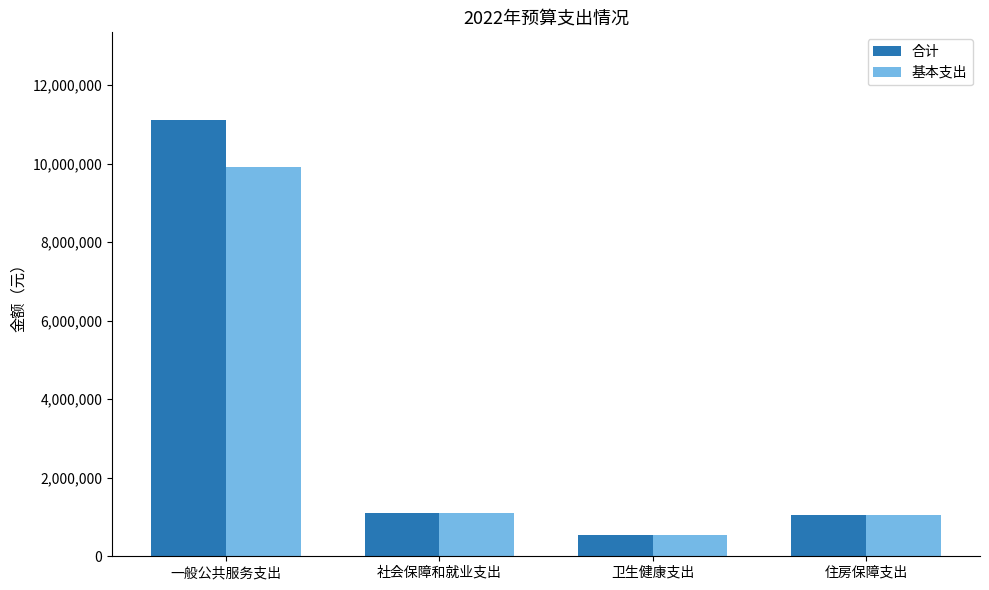

How many groups of bars are there?

4